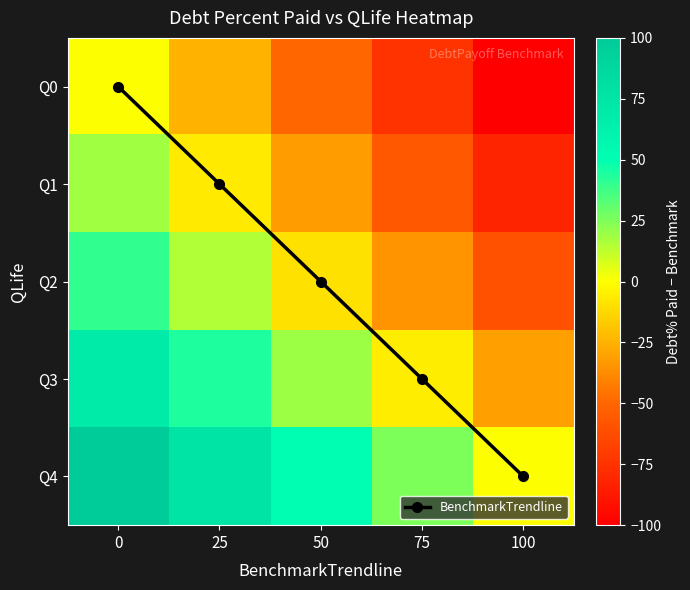

What is the approximate value of Q2 at 25?

15.2